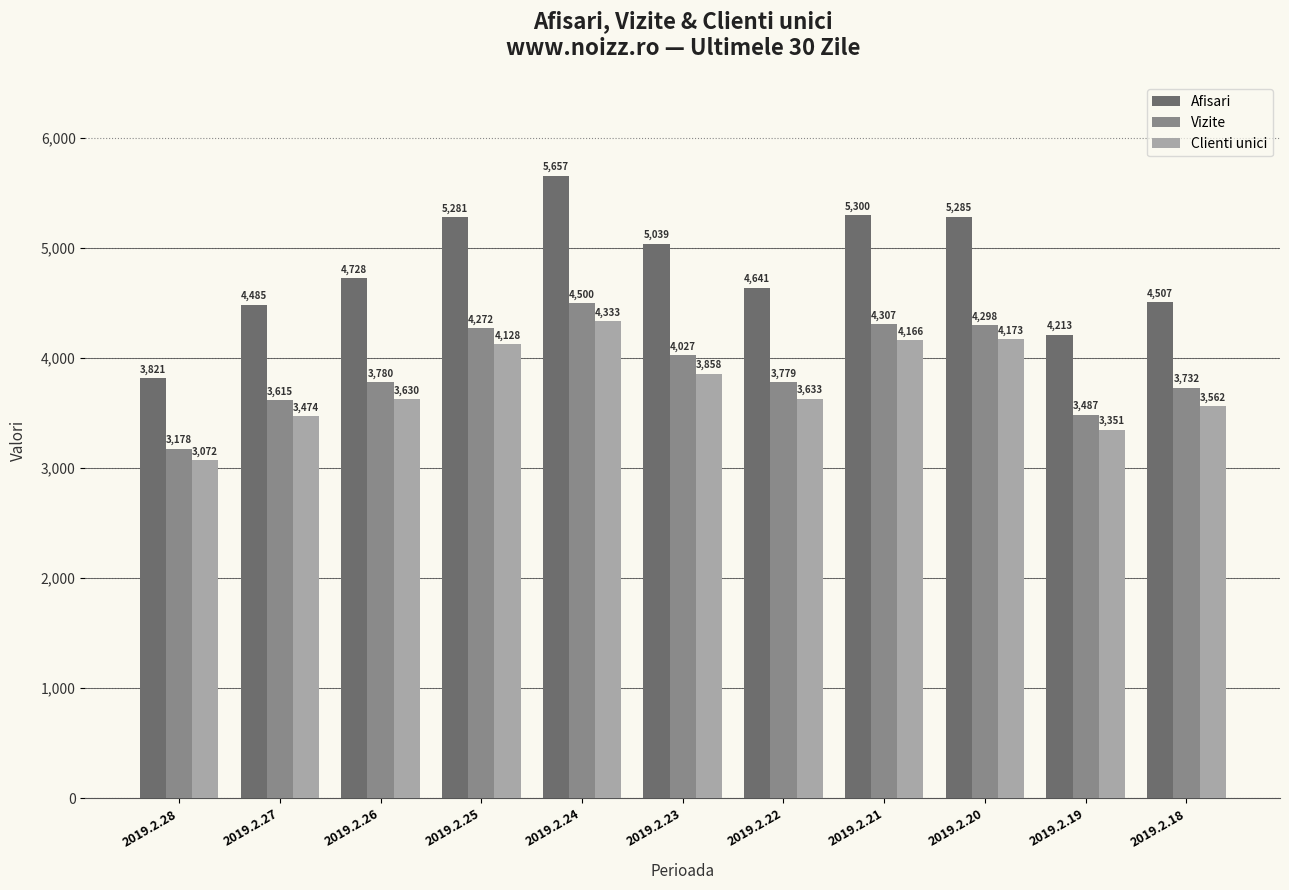

Which category has the lowest value in the Vizite series?

2019.2.28